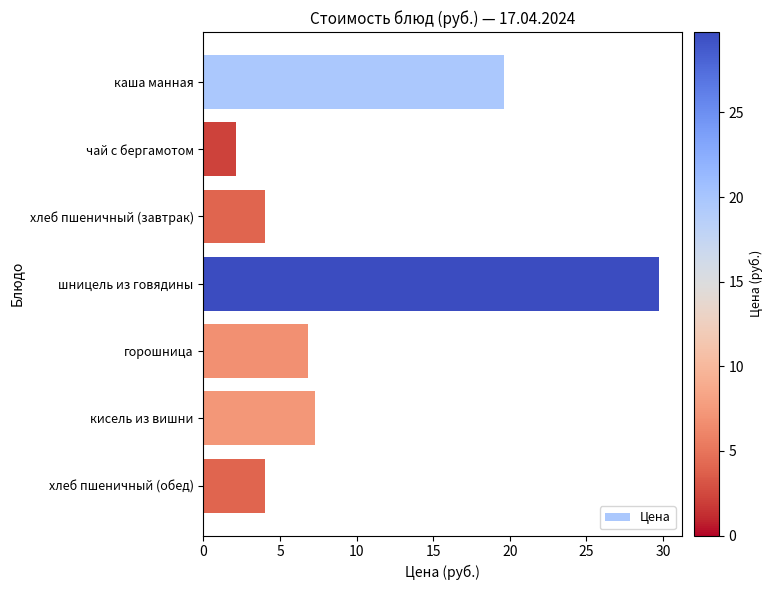

What is the difference between the maximum and second lowest values?

25.7